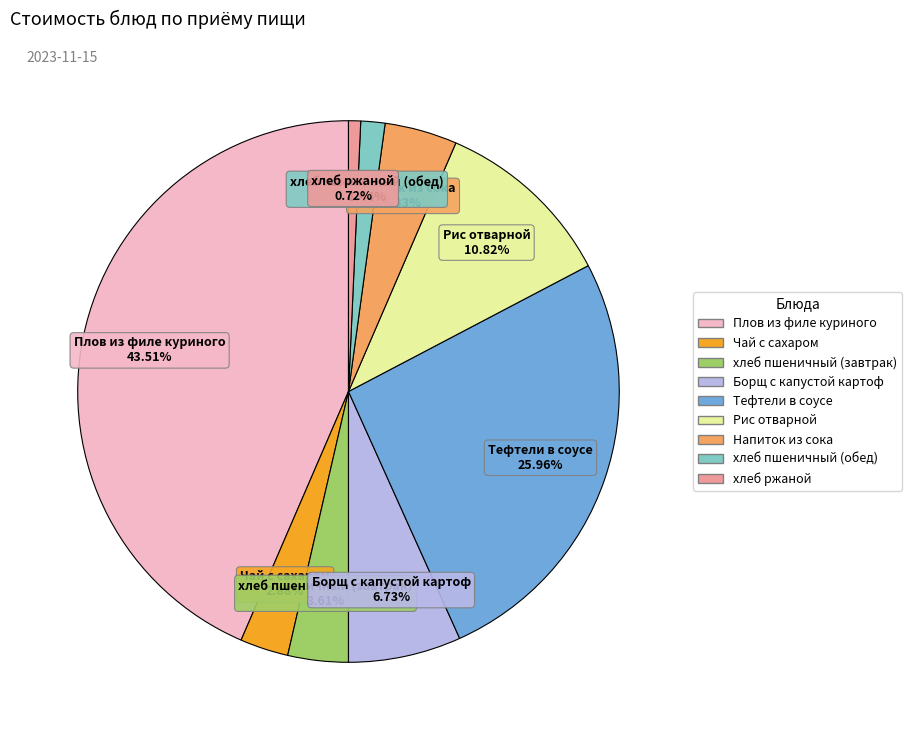

What percentage is NOT represented by Борщ с капустой картоф?

93.3%